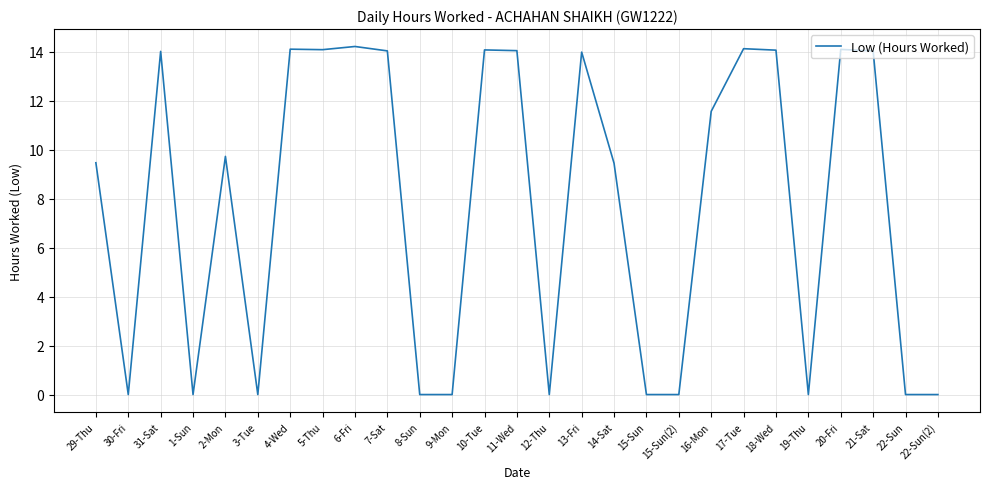

What is the change in value from 6-Fri to 8-Sun?

-14.2